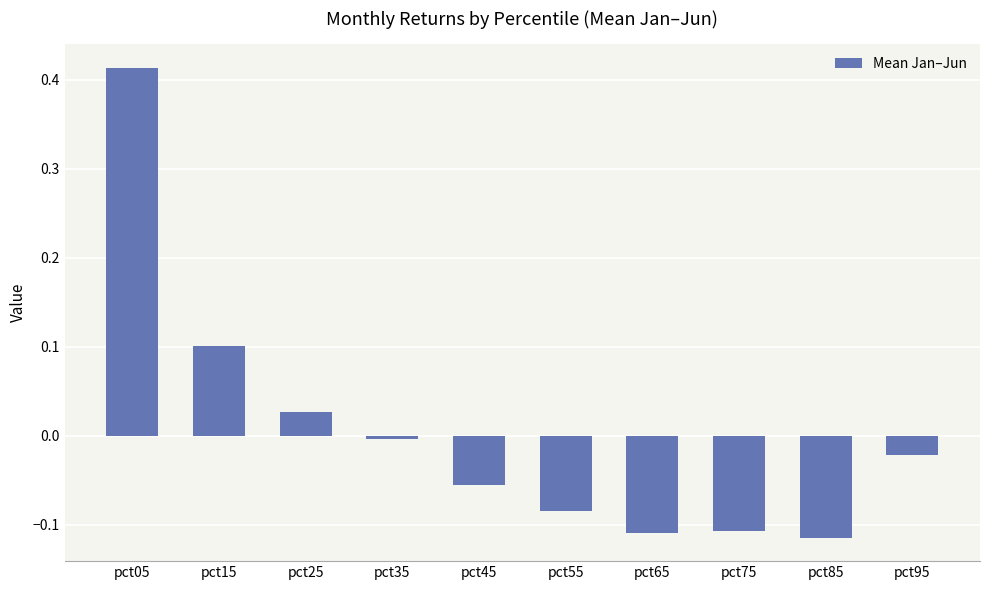

Between pct95 and pct25, which is larger?

pct25